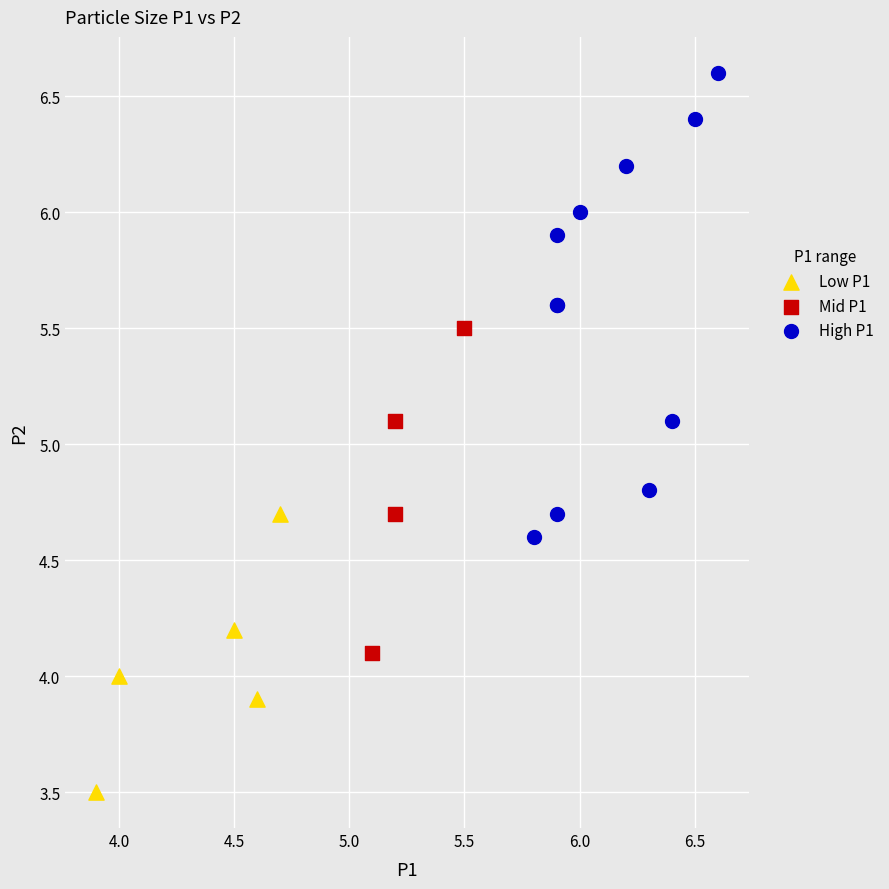

Which series has the widest spread of Y values?

High P1